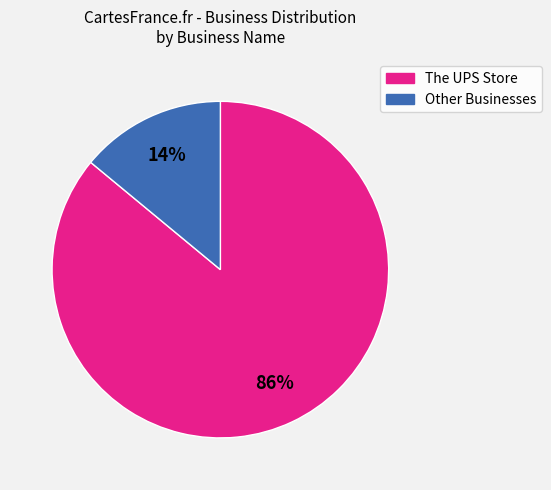

Is there a majority slice in this chart?

Yes